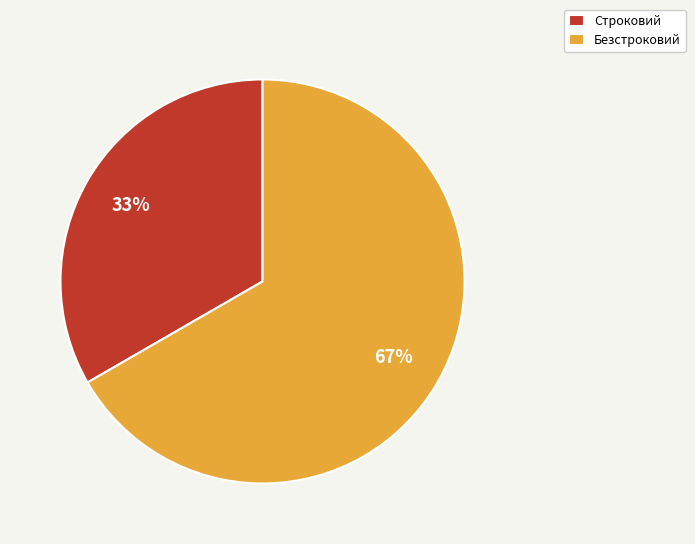

Which slice represents more than half of the pie?

Безстроковий